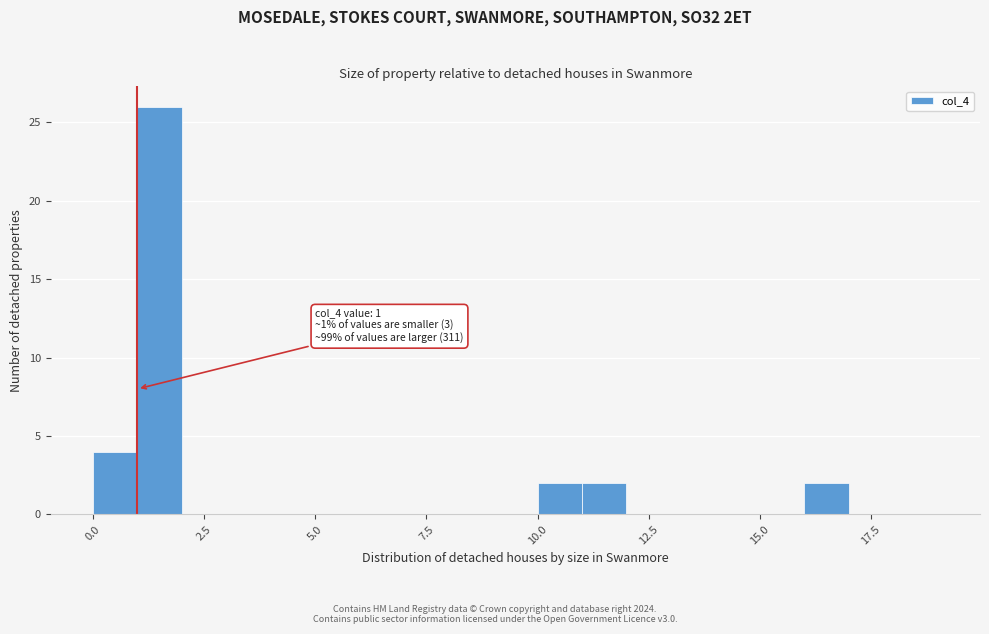

Around what value on the x-axis is the tallest bar? Give the approximate position of its centre, as read against the axis.

1.5